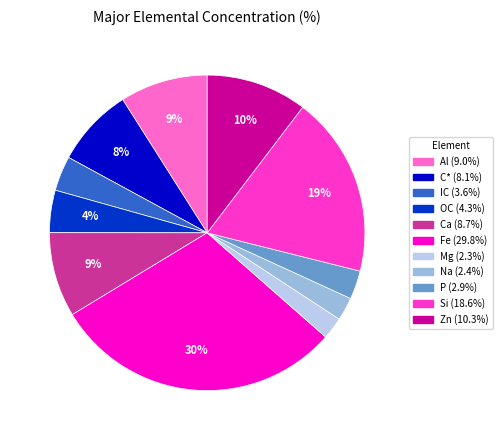

To the nearest percent, what is the average slice percentage?

9%